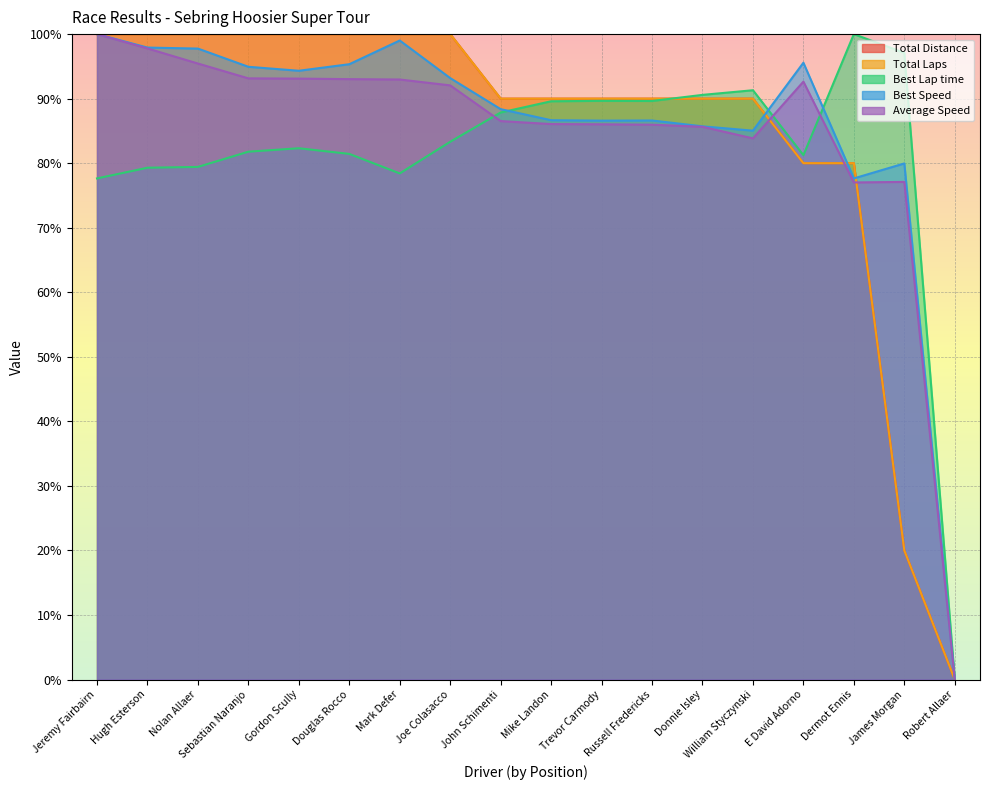

What is the maximum value shown in the chart?

100.0